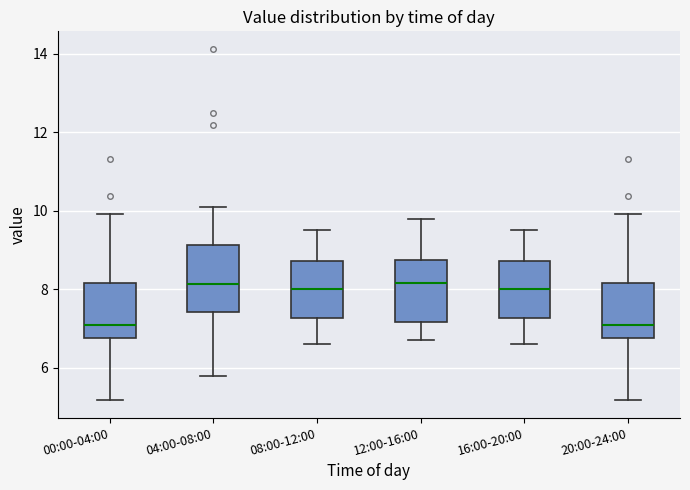

Reading left to right, read every box against the y-axis: the position of its median line, the range the box covers, and the ends of its whiskers. The values are not printed on the chart, so give them approximately, as read against the axis.

00:00-04:00: median 7.0, box 6.8 to 8.2, whiskers 5.2 to 10.0
04:00-08:00: median 8.2, box 7.4 to 9.2, whiskers 5.8 to 10.2
08:00-12:00: median 8.0, box 7.2 to 8.8, whiskers 6.6 to 9.6
12:00-16:00: median 8.2, box 7.2 to 8.8, whiskers 6.8 to 9.8
16:00-20:00: median 8.0, box 7.2 to 8.8, whiskers 6.6 to 9.6
20:00-24:00: median 7.0, box 6.8 to 8.2, whiskers 5.2 to 10.0